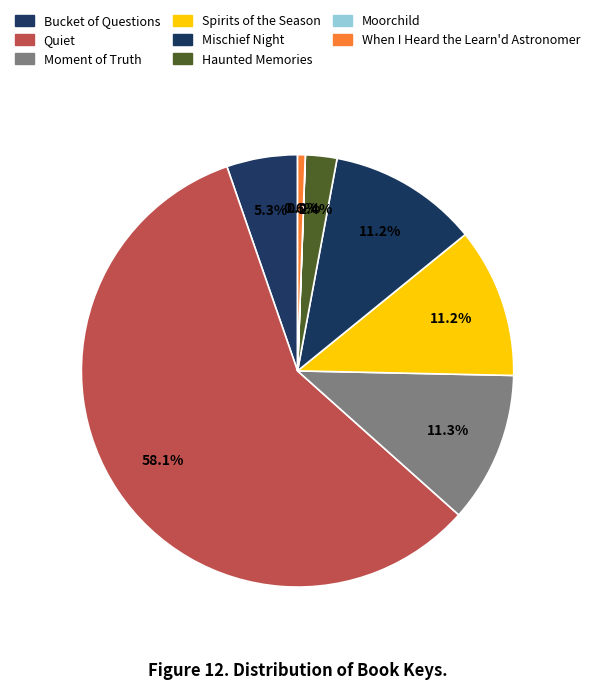

To the nearest percent, what percentage of the pie is Haunted Memories?

2%